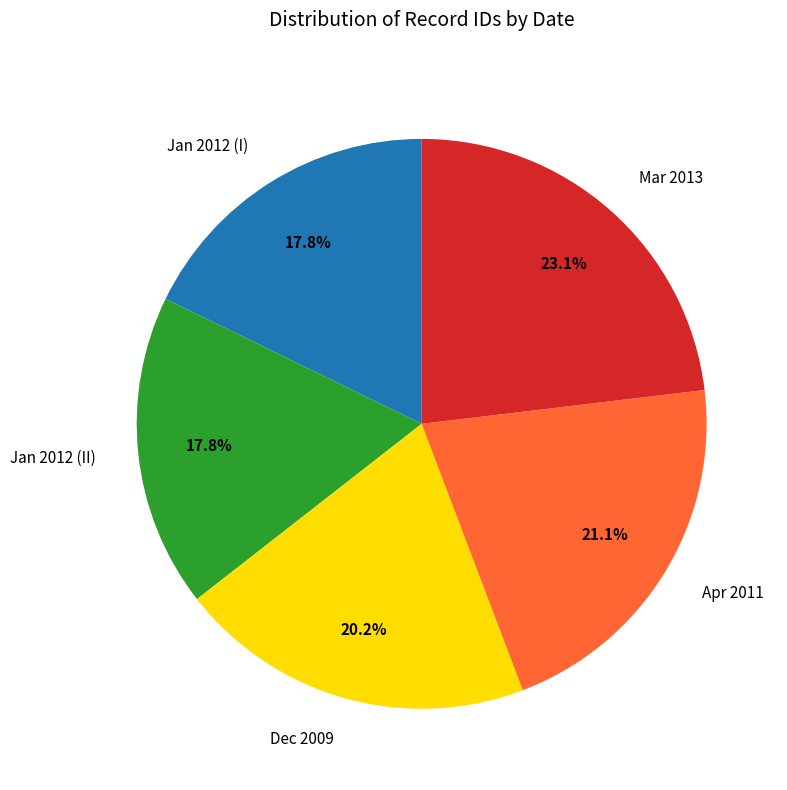

Which category has the biggest portion of the pie?

Mar 2013